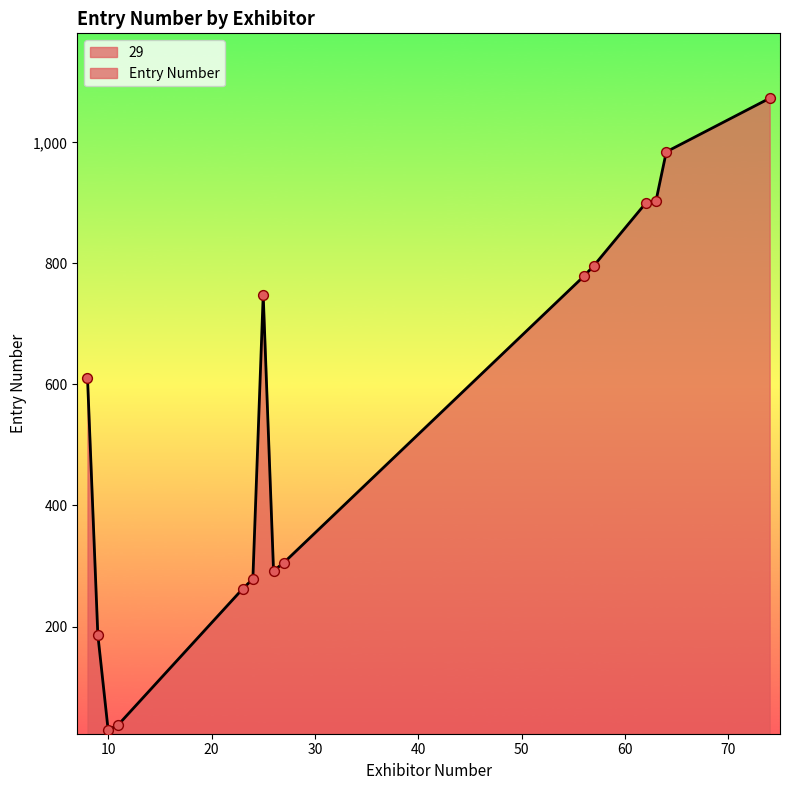

Which has a higher value, 24 or 23?

24